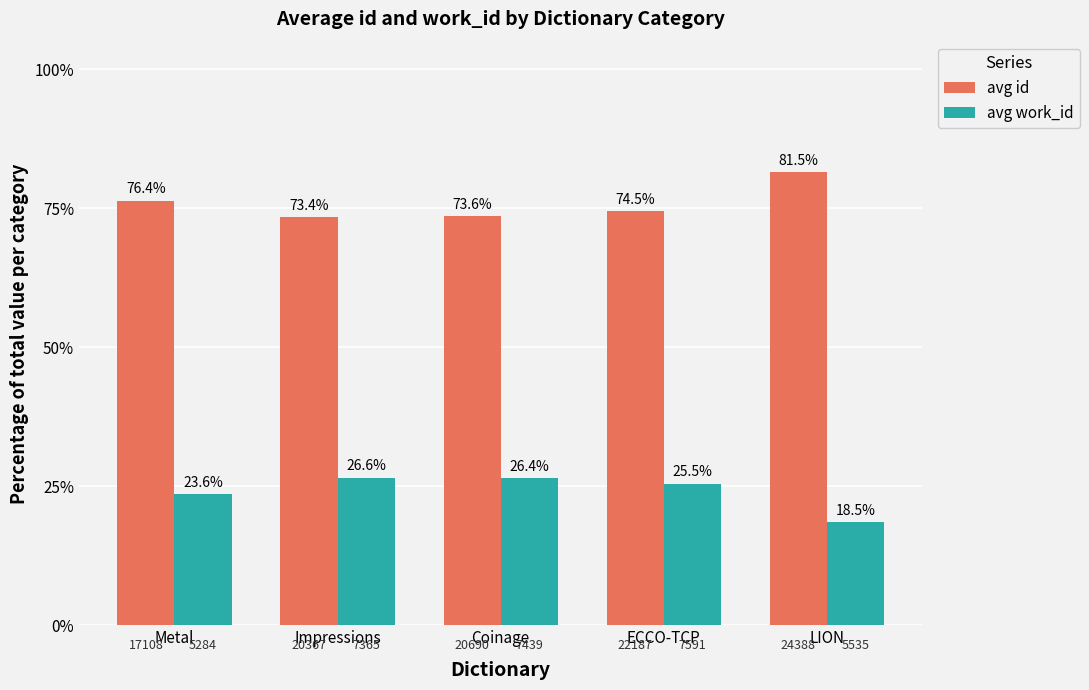

What is the total value across all series at Metal?

100.0